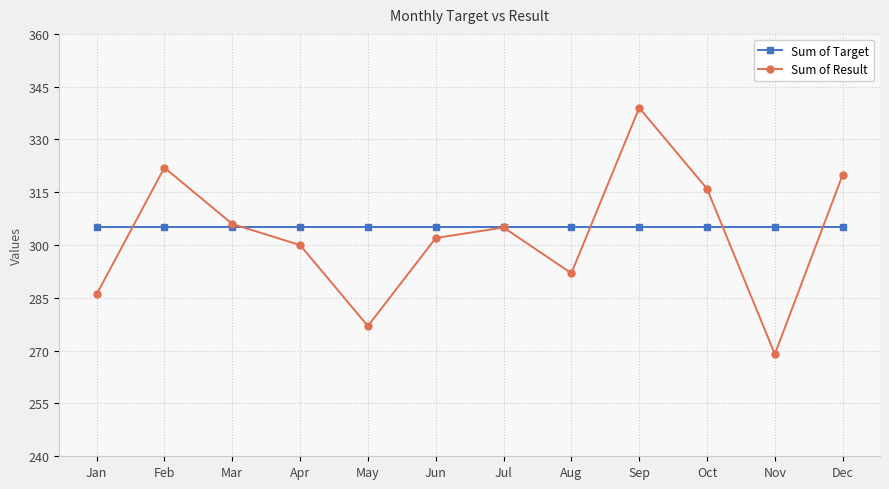

What is the difference between the highest and lowest values at Dec?

15